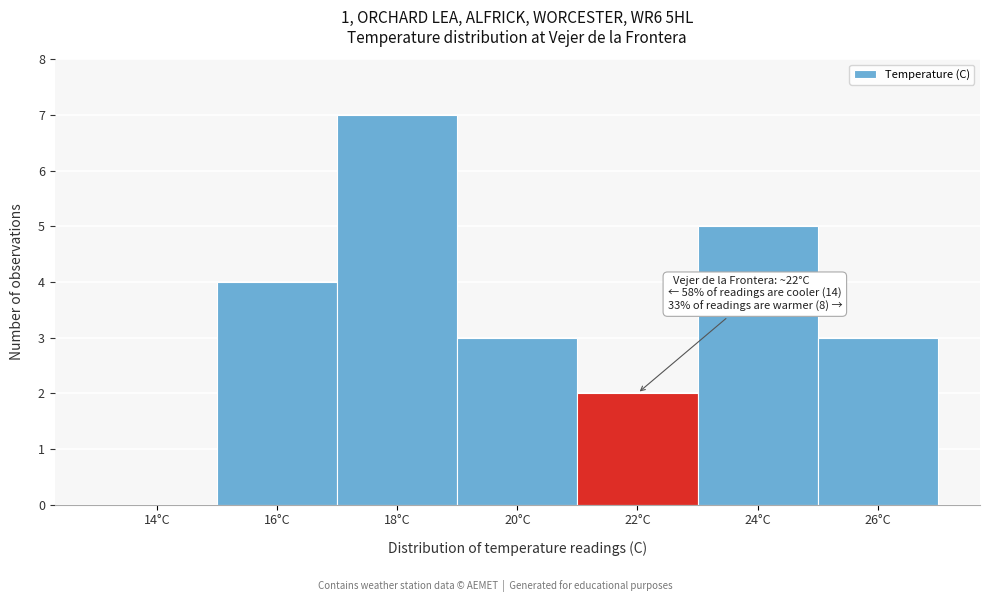

Reading left to right, what are all the values shown in this chart?

14°C=0	16°C=4	18°C=7	20°C=3	22°C=2	24°C=5	26°C=3